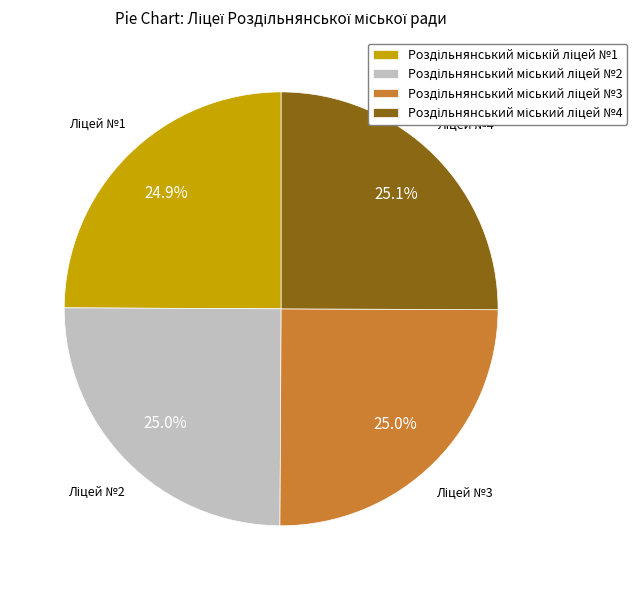

Is there any slice that represents more than half of the pie?

No